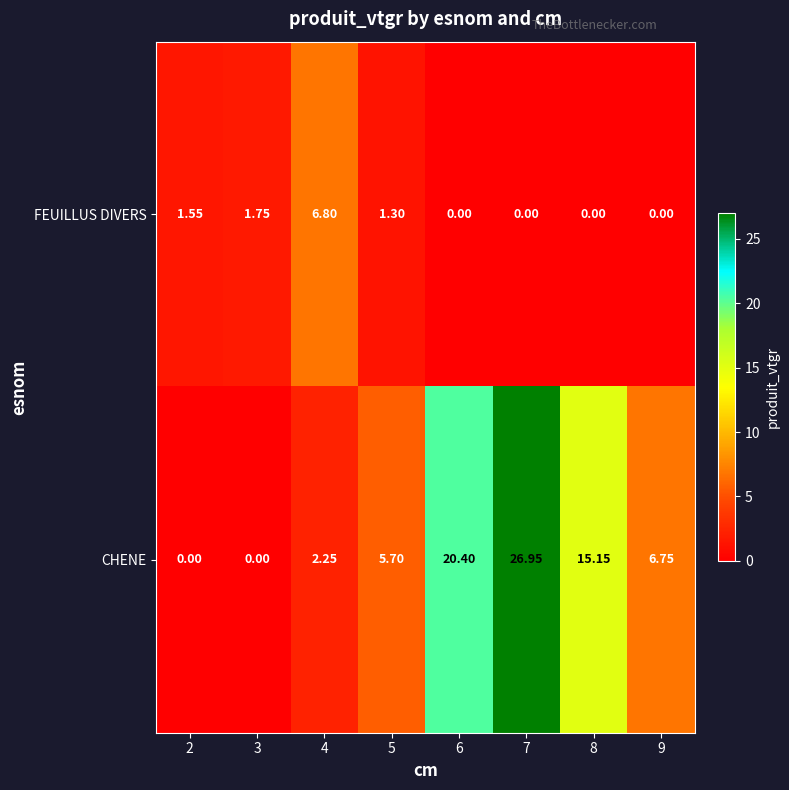

How many data points in FEUILLUS DIVERS are less than 1?

4